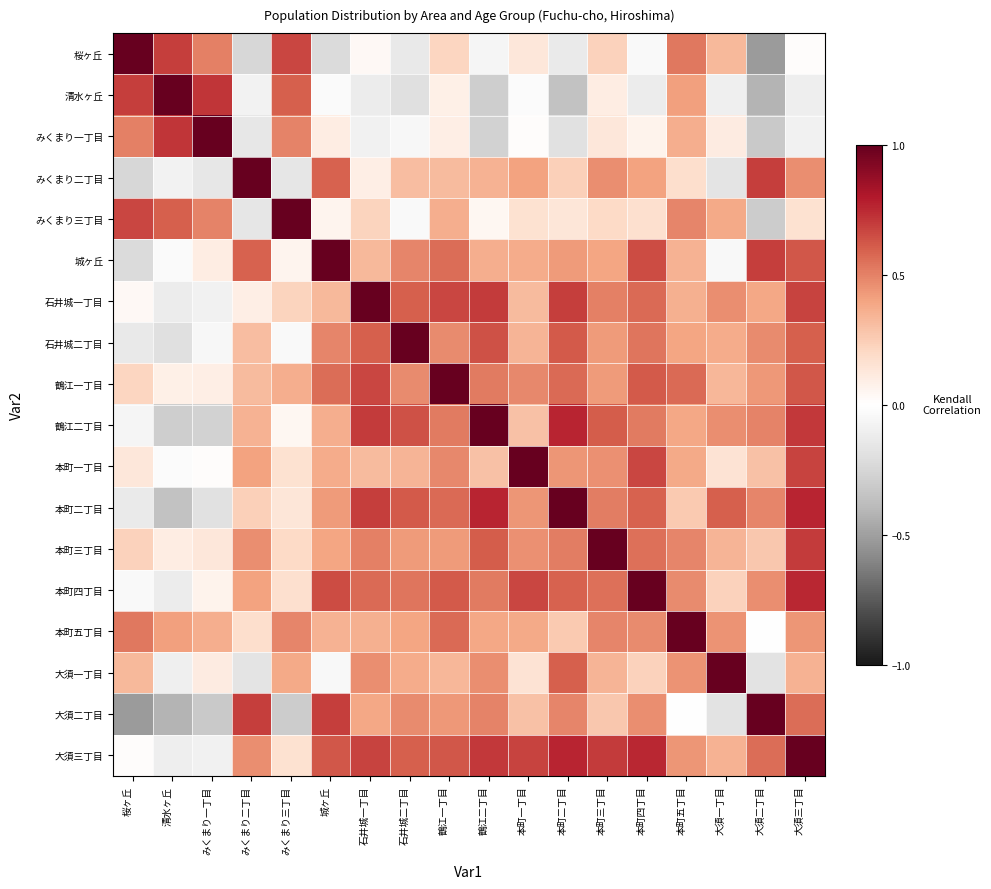

How many series are shown in this chart?

18